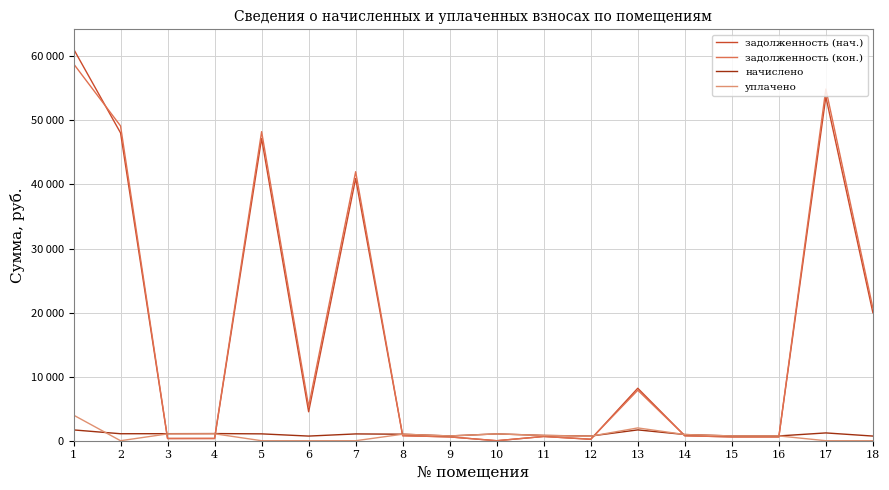

Is this an area chart (filled region under the line)?

No